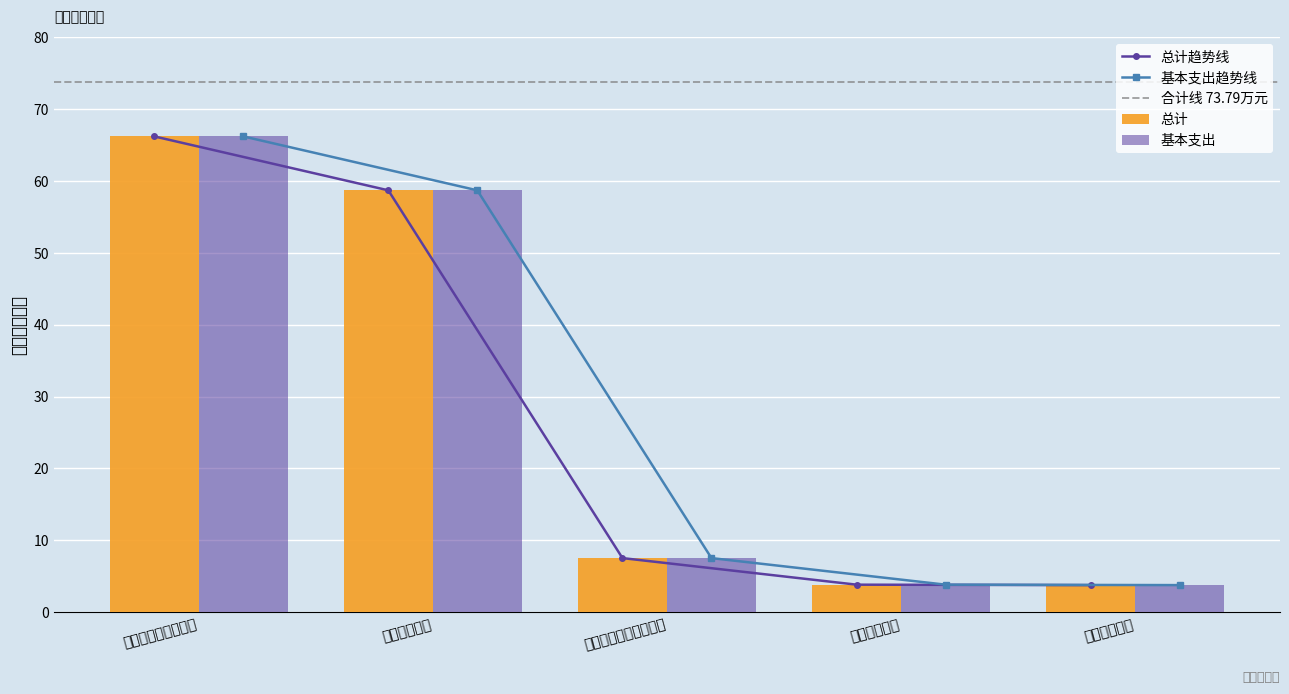

At which label is 总计 closest to 34?

民政管理事务